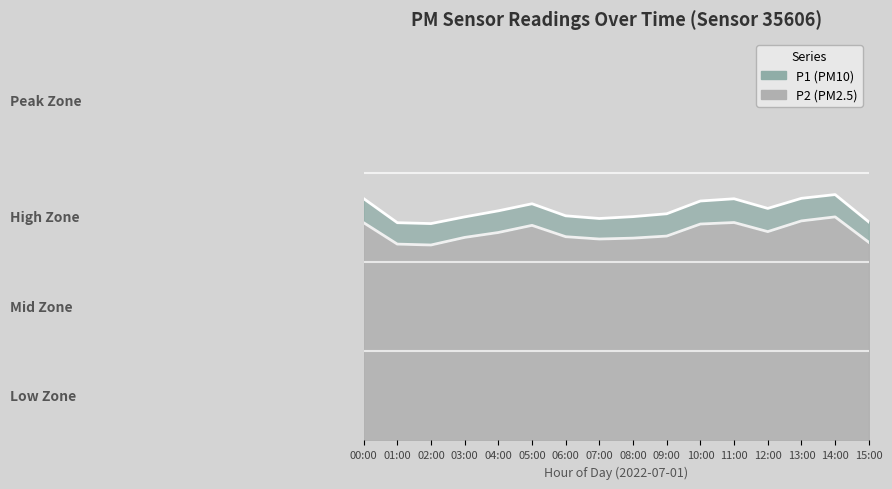

What is the greatest value displayed?

27.6